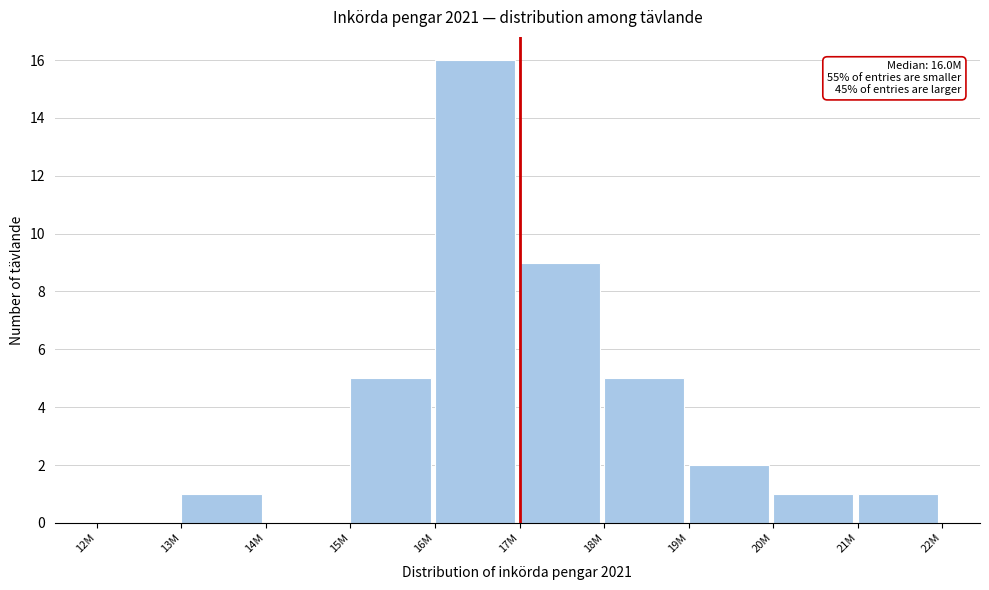

Reading right to left, what are all the values shown in this chart?

21M=1	20M=1	19M=2	18M=5	17M=9	16M=16	15M=5	14M=0	13M=1	12M=0